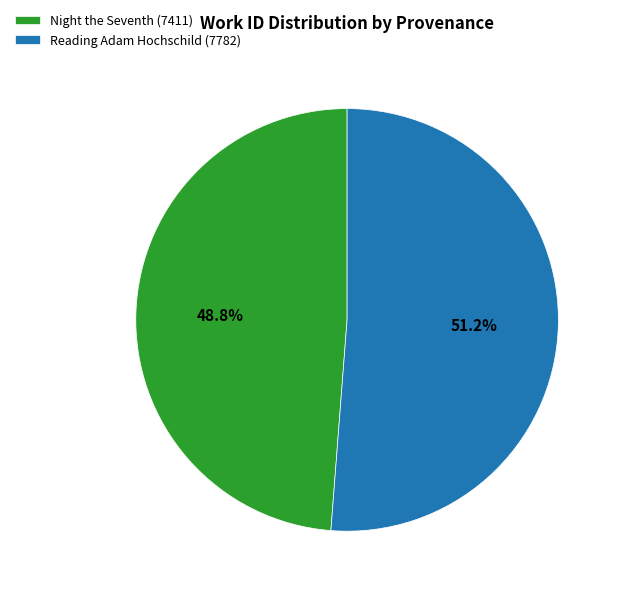

What percentage is the Reading Adam Hochschild (7782) slice, to the nearest percent?

51%